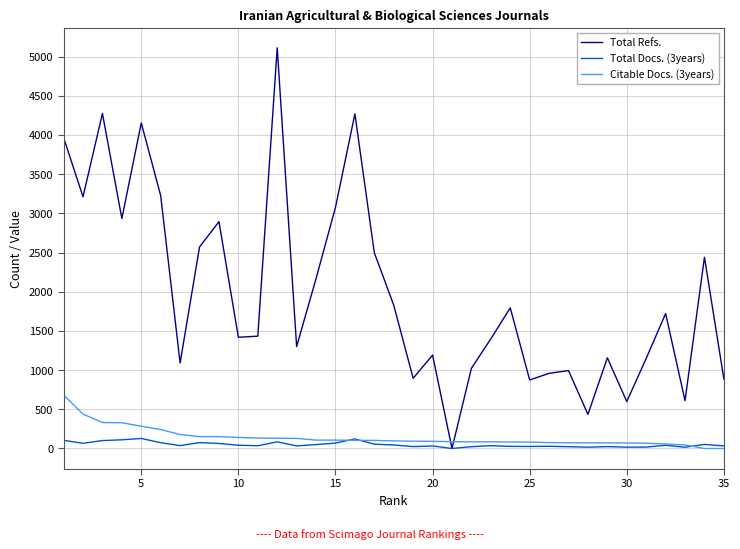

What is the difference between the second highest and second lowest values in the Citable Docs. (3years) series?

439